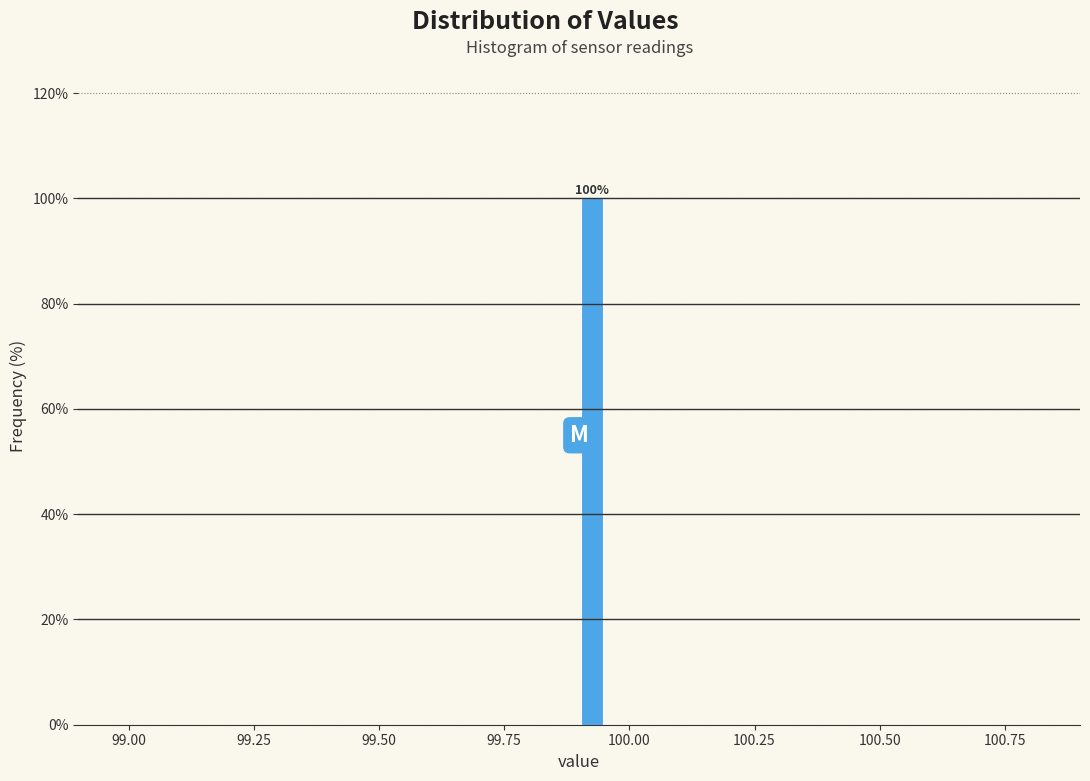

Read against the x-axis, roughly where is the centre of the tallest bar?

99.95